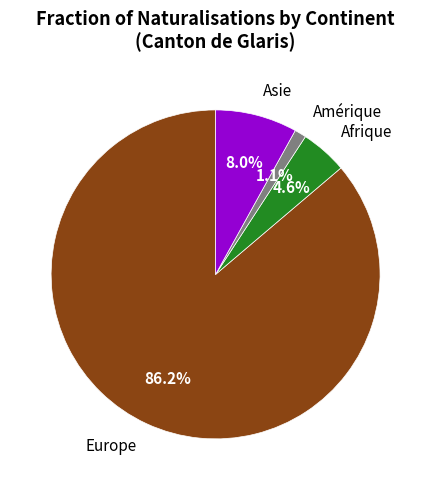

Which slice is the smallest?

Amérique